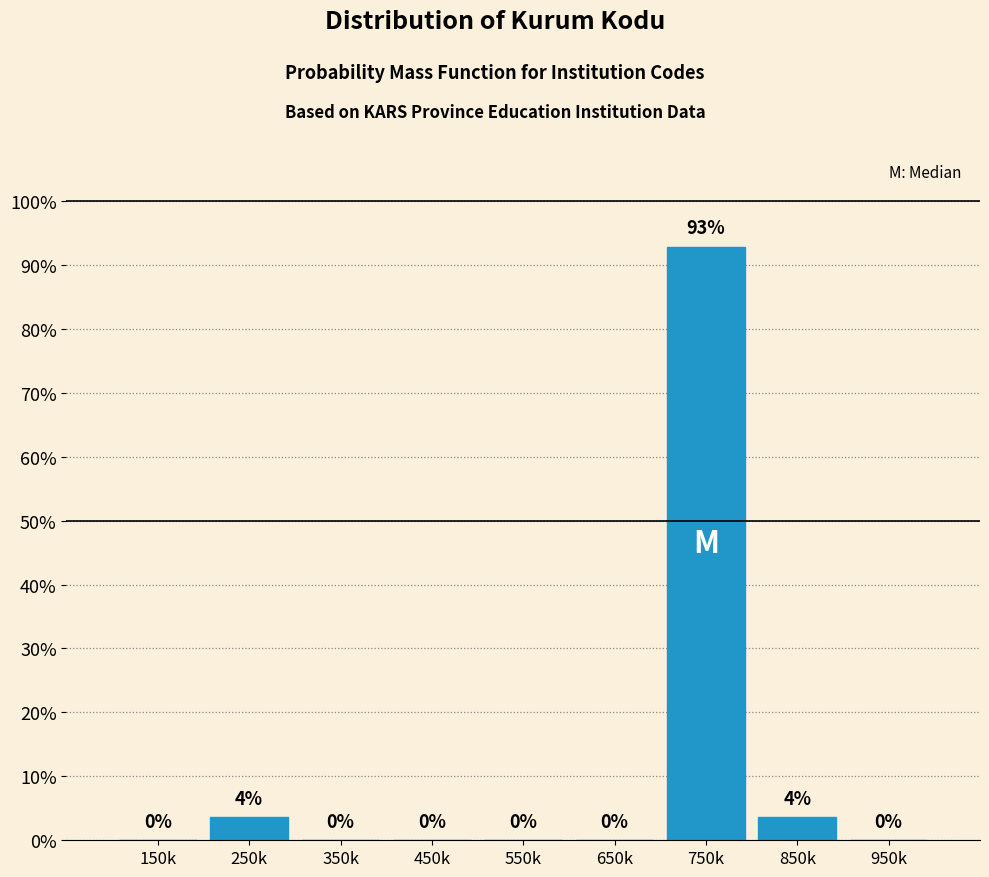

Which has a higher value, 550k or 750k?

750k